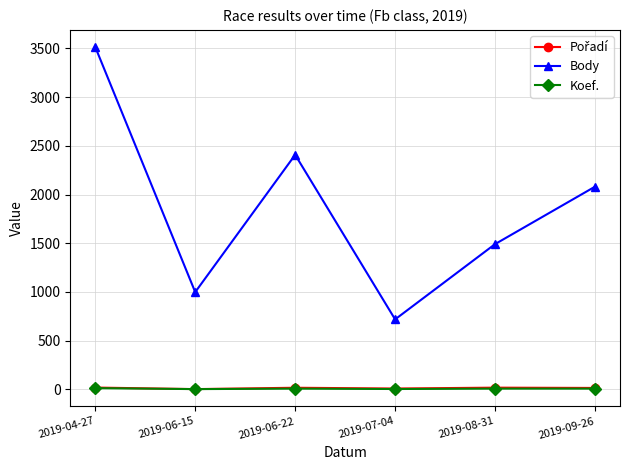

At which category is the sum across all series the highest?

2019-04-27